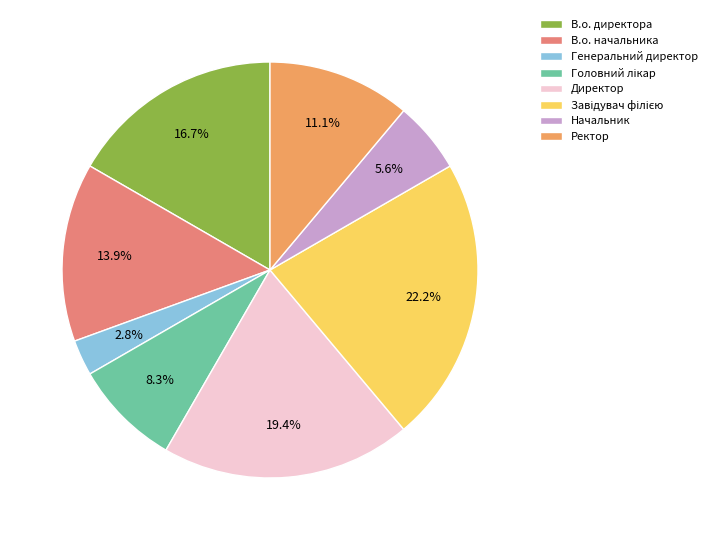

Count the number of slices in the pie.

8